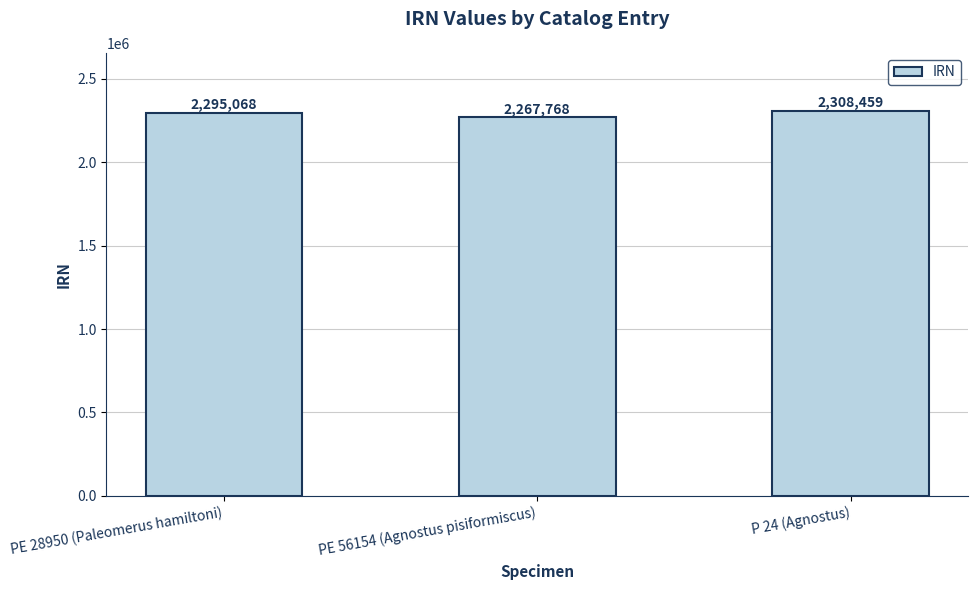

What is the difference between the values at PE 56154 (Agnostus pisiformiscus) and PE 28950 (Paleomerus hamiltoni)?

27300